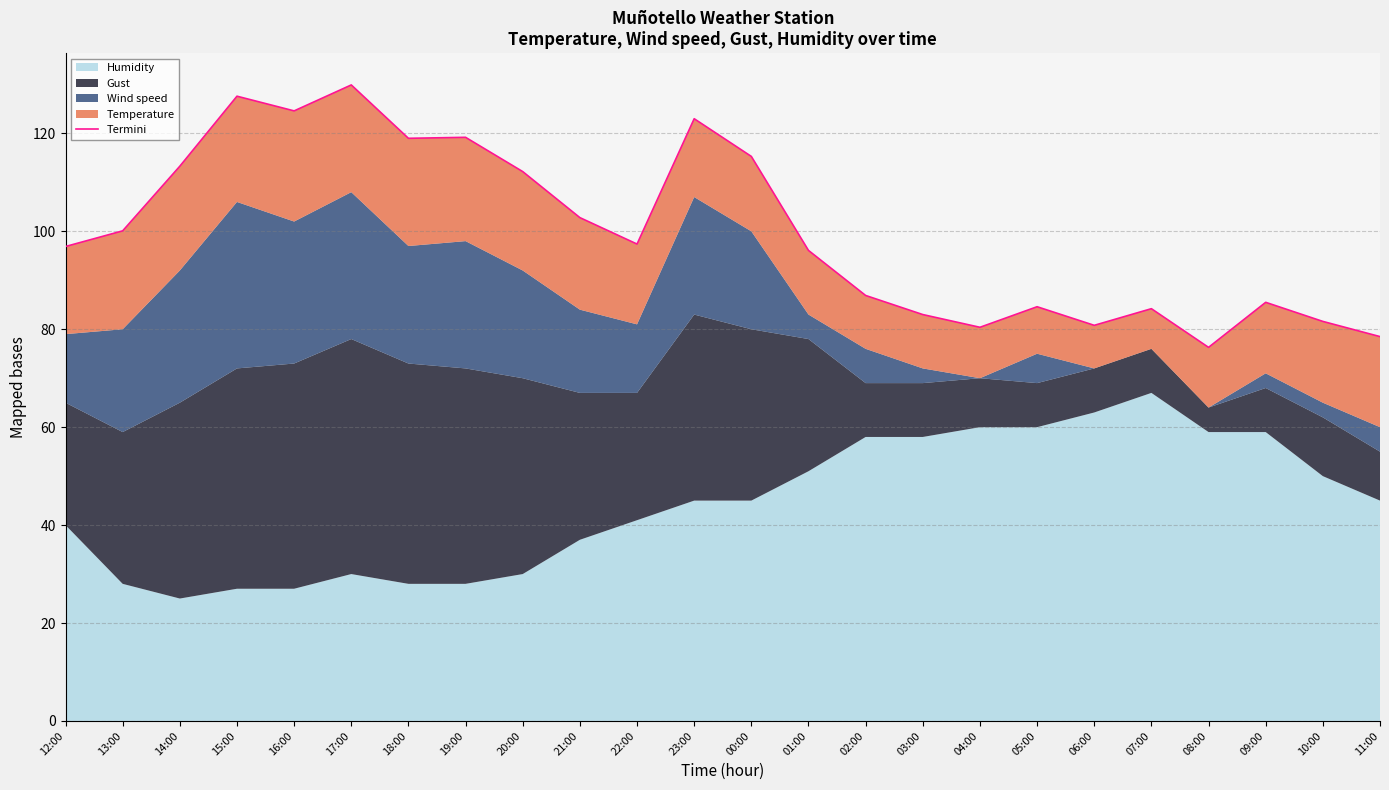

What is the sum of all values?

2399.2